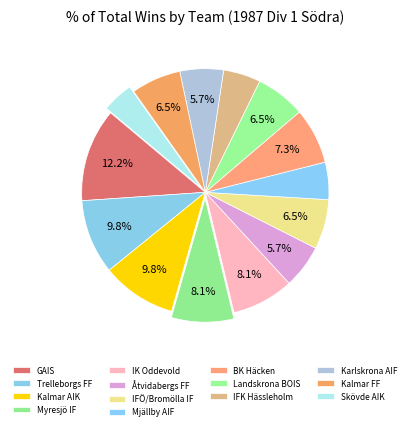

Which slice is the smallest?

Skövde AIK